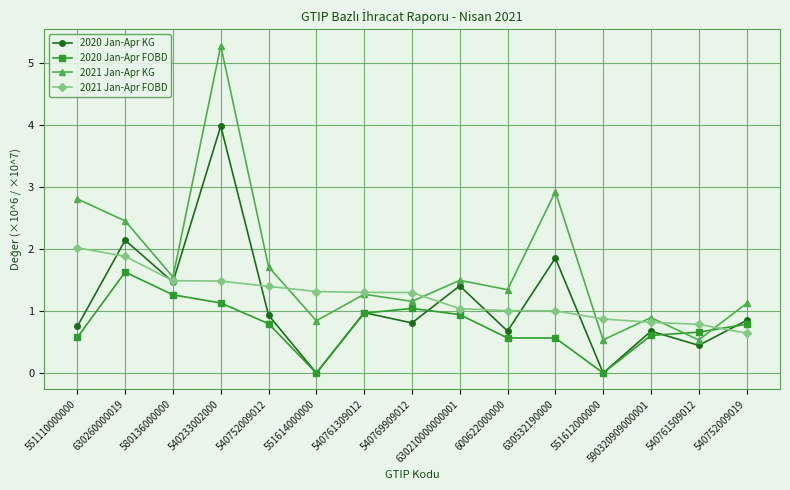

What is the average value of the 2021 Jan-Apr KG series?

1.7